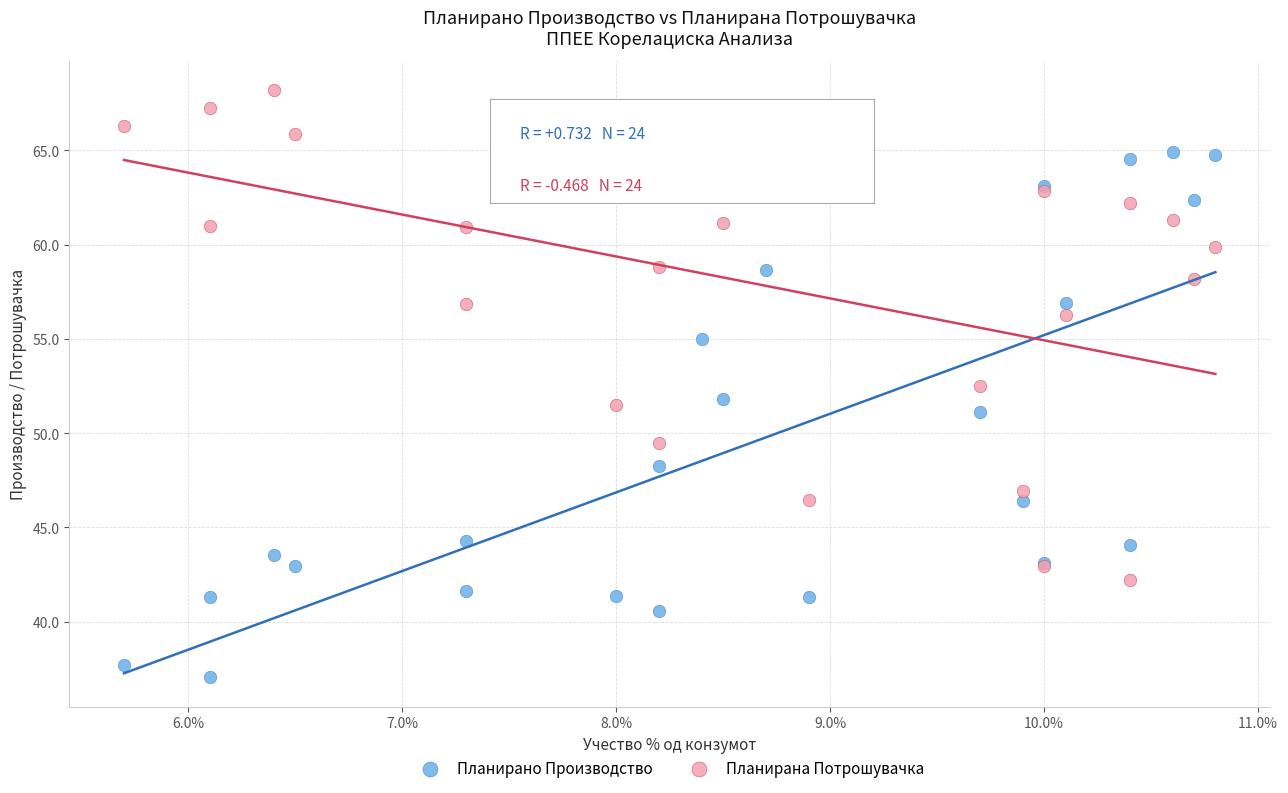

Which series reaches the maximum Y coordinate?

Планирана Потрошувачка